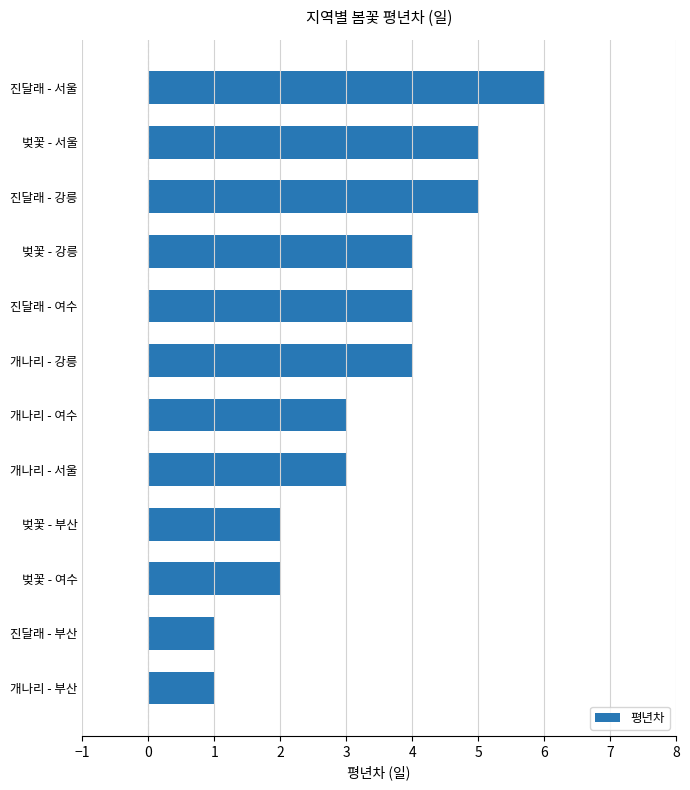

Is it true that the value at 개나리 - 강릉 is 3?

False